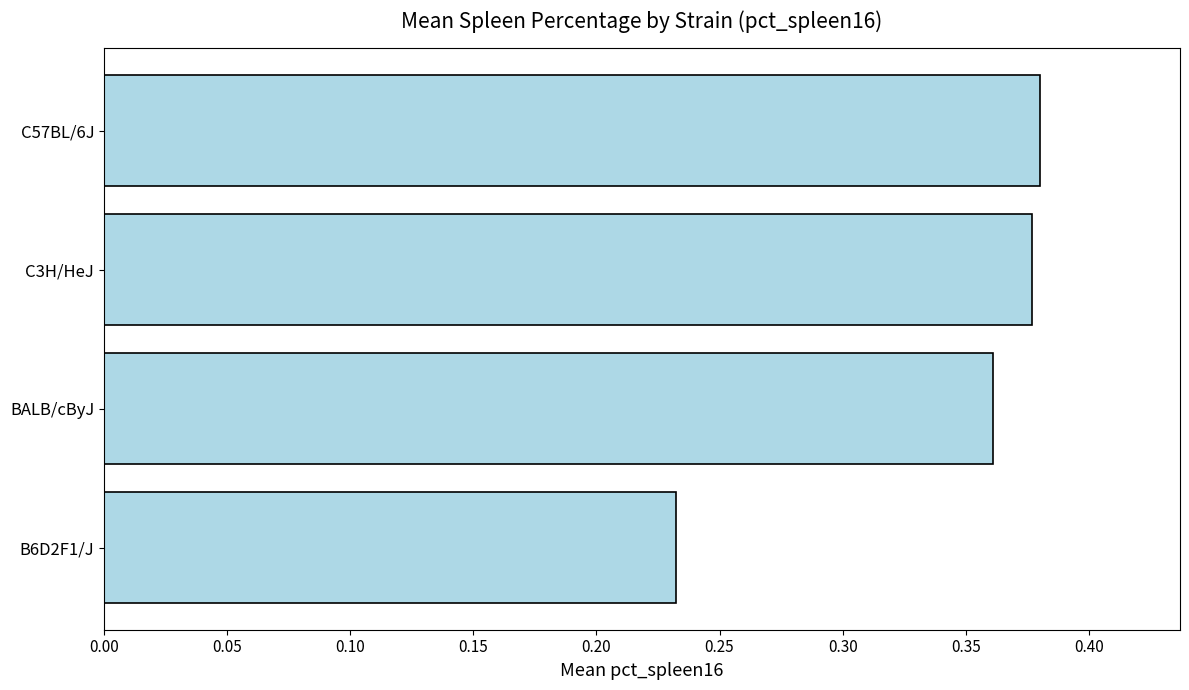

Between BALB/cByJ and C3H/HeJ, which is larger?

C3H/HeJ